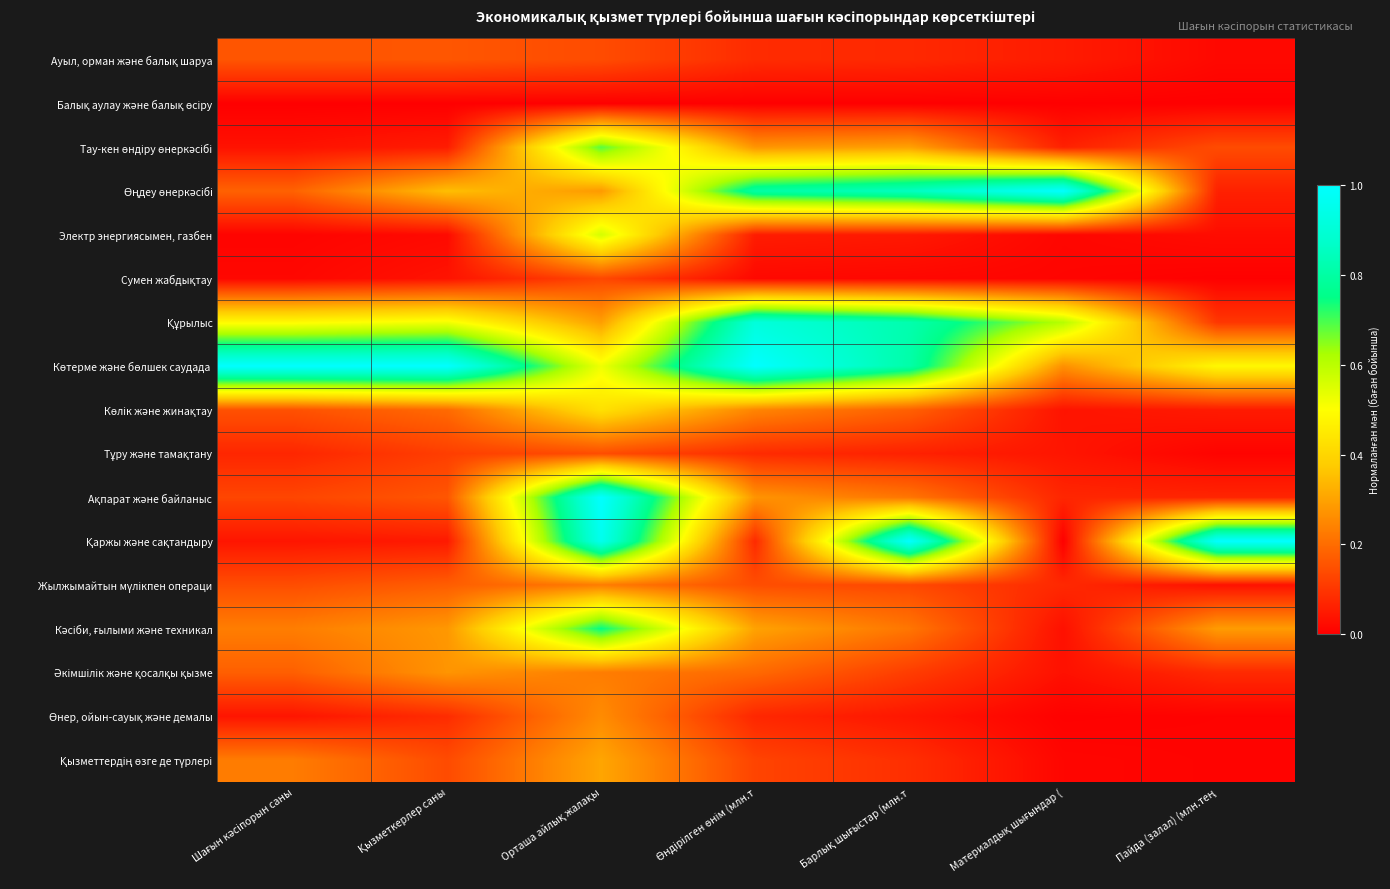

How many series are shown in this chart?

17